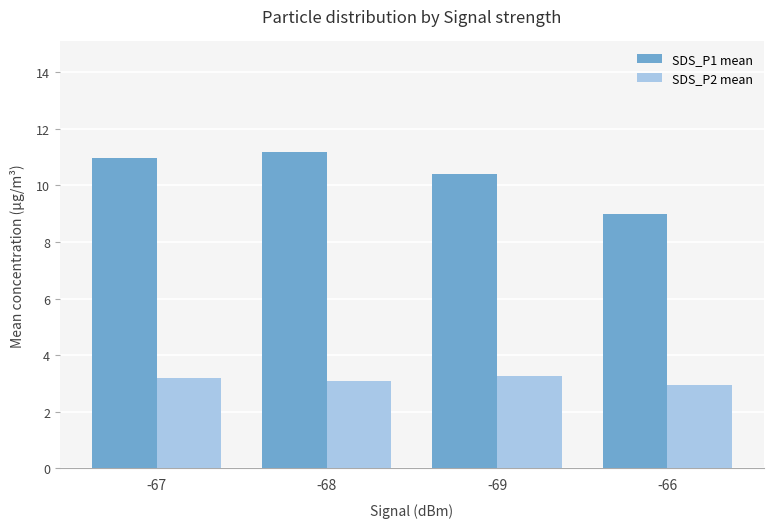

What position from the left is -69?

3